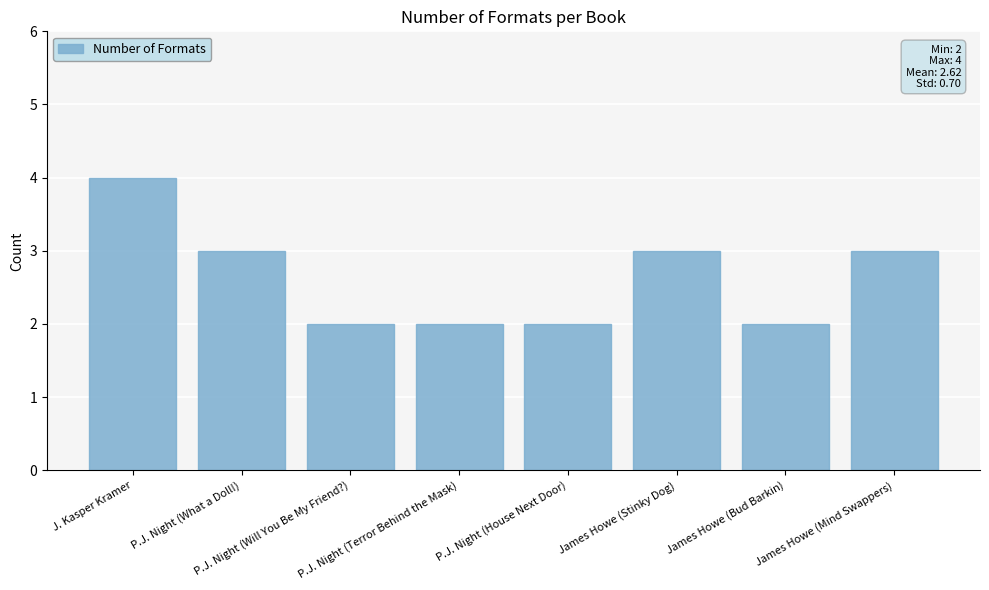

The value at James Howe (Bud Barkin) is 3. True or false?

False